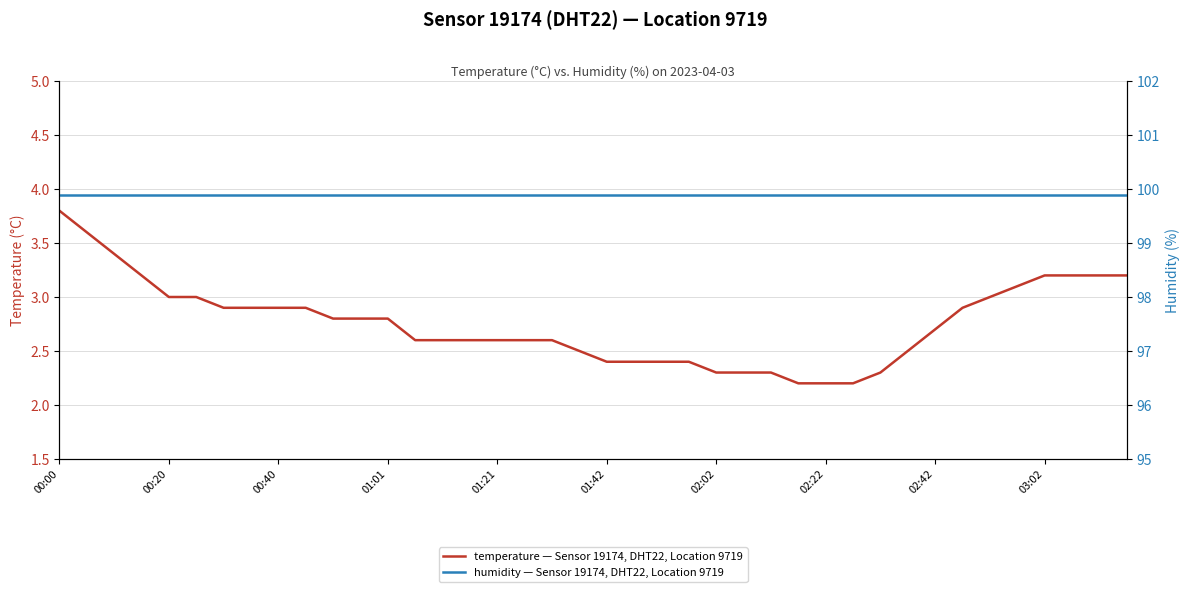

What is the difference between the maximum and minimum values in the temperature — Sensor 19174, DHT22, Location 9719 series?

1.6